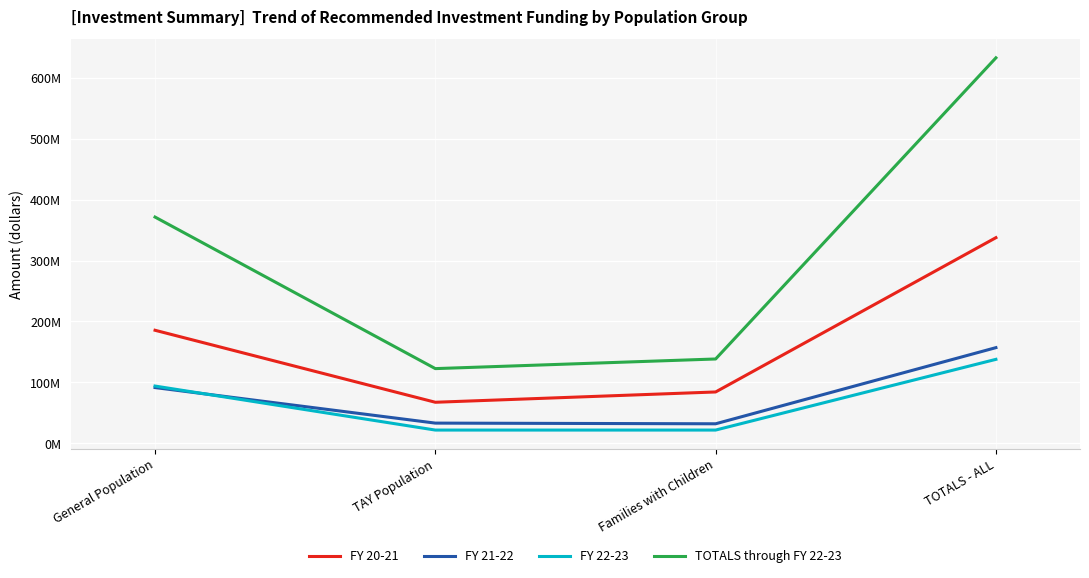

What are all the series names shown in the legend?

FY 20-21, FY 21-22, FY 22-23, TOTALS through FY 22-23